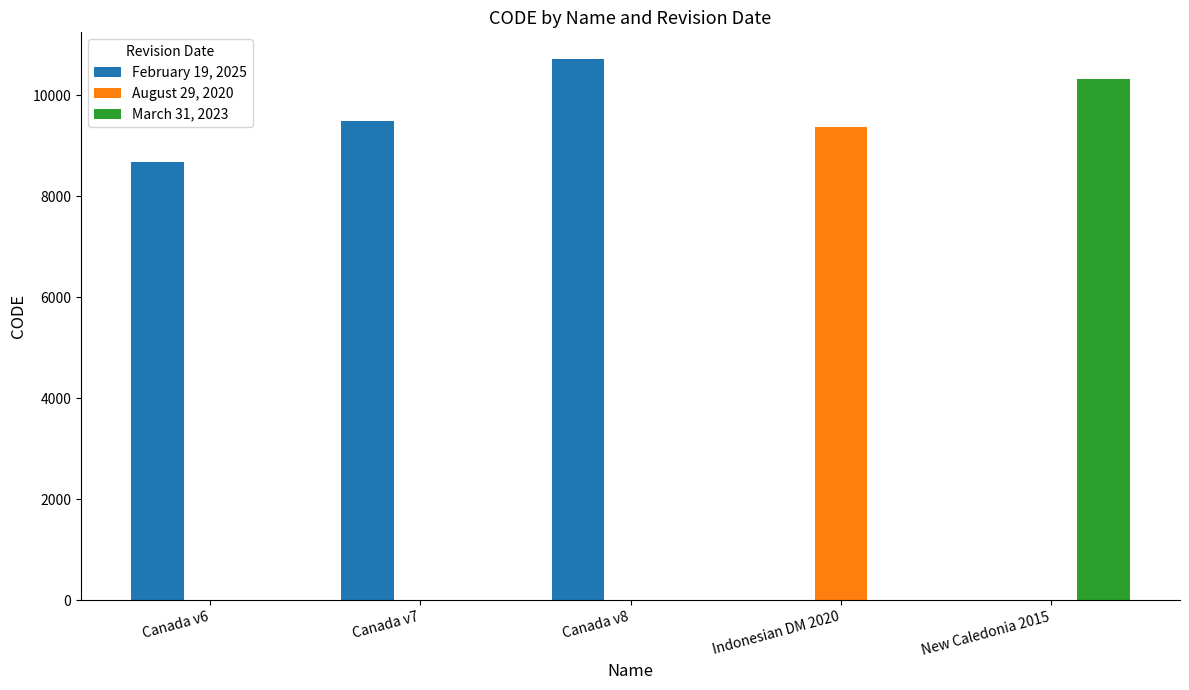

Reading left to right, list all the values displayed in this chart.

February 19, 2025: 8676	9483	10707	0	0
August 29, 2020: 0	0	0	9375	0
March 31, 2023: 0	0	0	0	10323